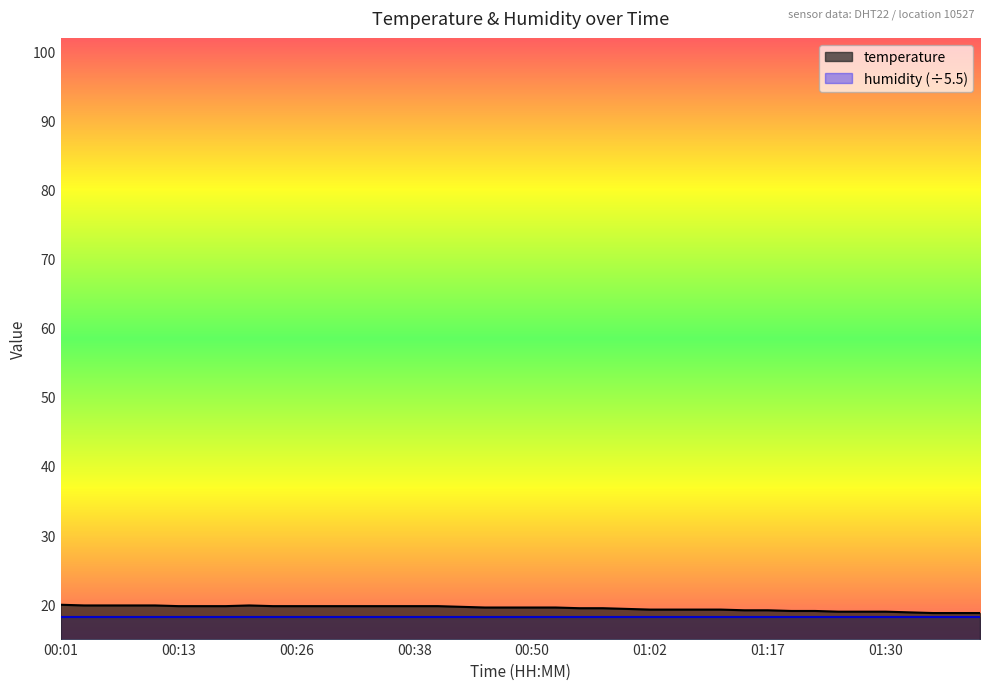

The humidity (÷5.5) series shows 4.8 at 00:50. True or false?

False